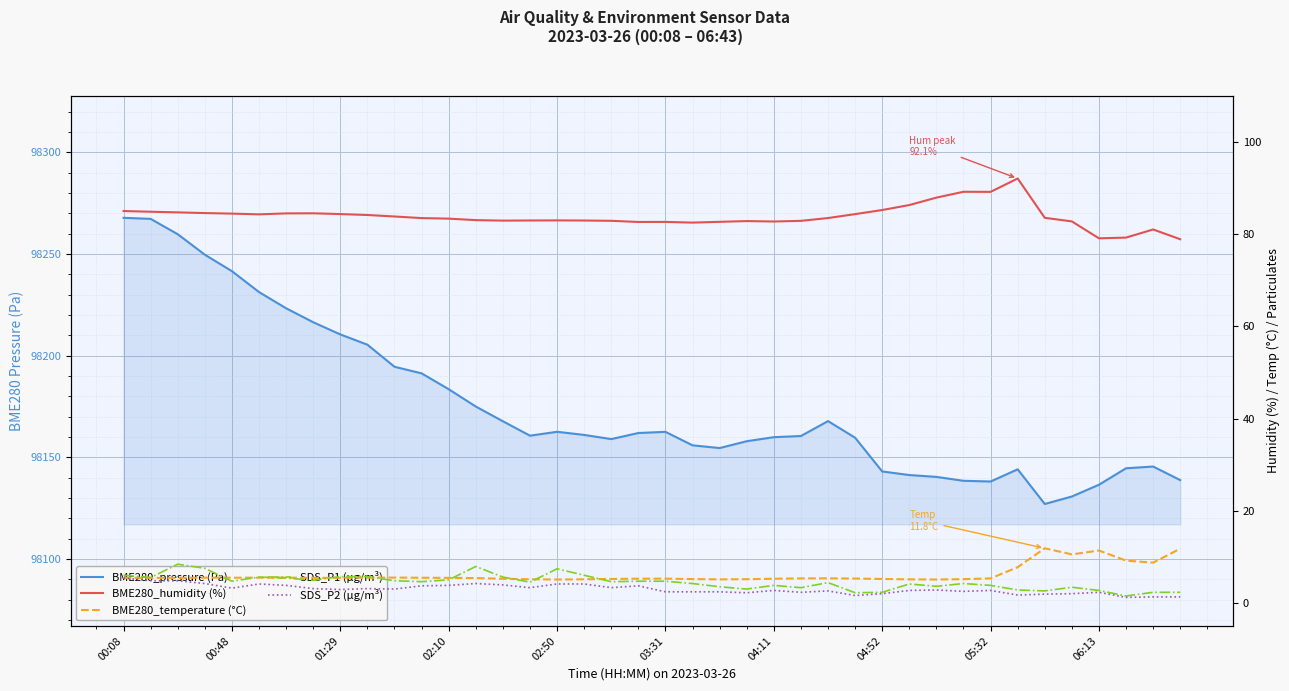

At 00:08, list the series in order from largest to smallest.

BME280_pressure (Pa), BME280_humidity (%), SDS_P1 (µg/m³), BME280_temperature (°C), SDS_P2 (µg/m³)